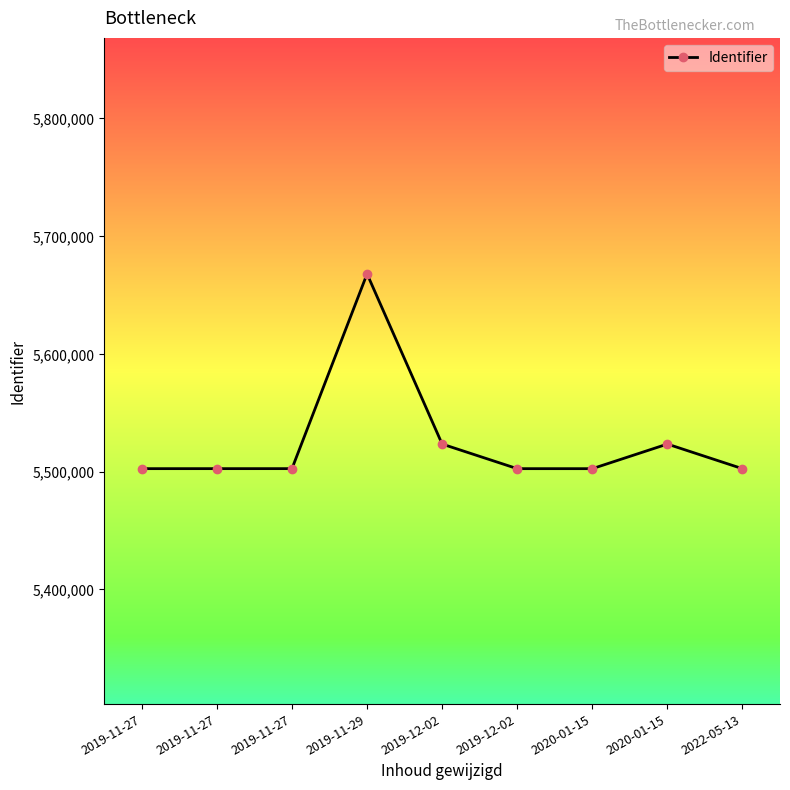

What is the smallest value displayed?

5502474